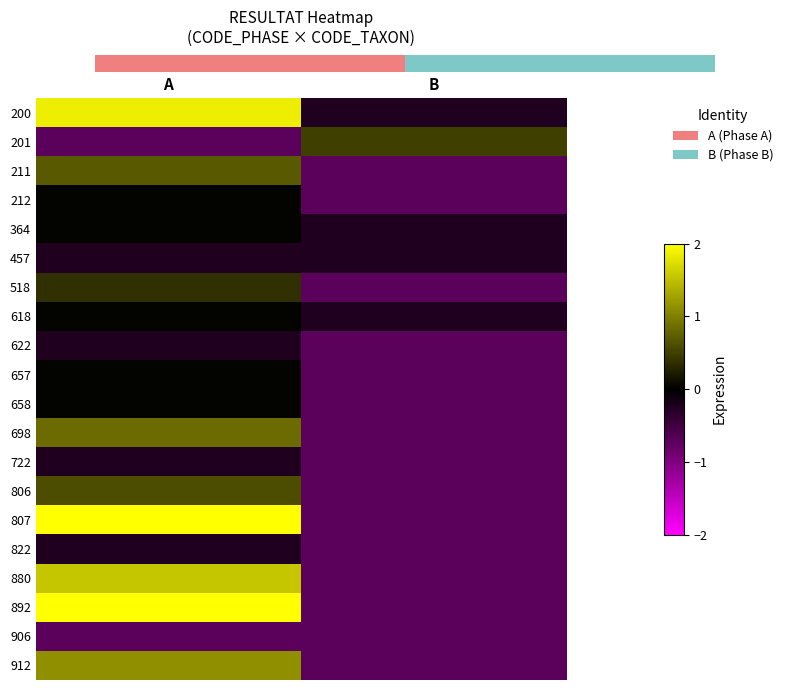

At A, list the series in order from largest to smallest.

807, 892, 200, 880, 912, 698, 211, 806, 518, 212, 364, 618, 657, 658, 457, 622, 722, 822, 201, 906